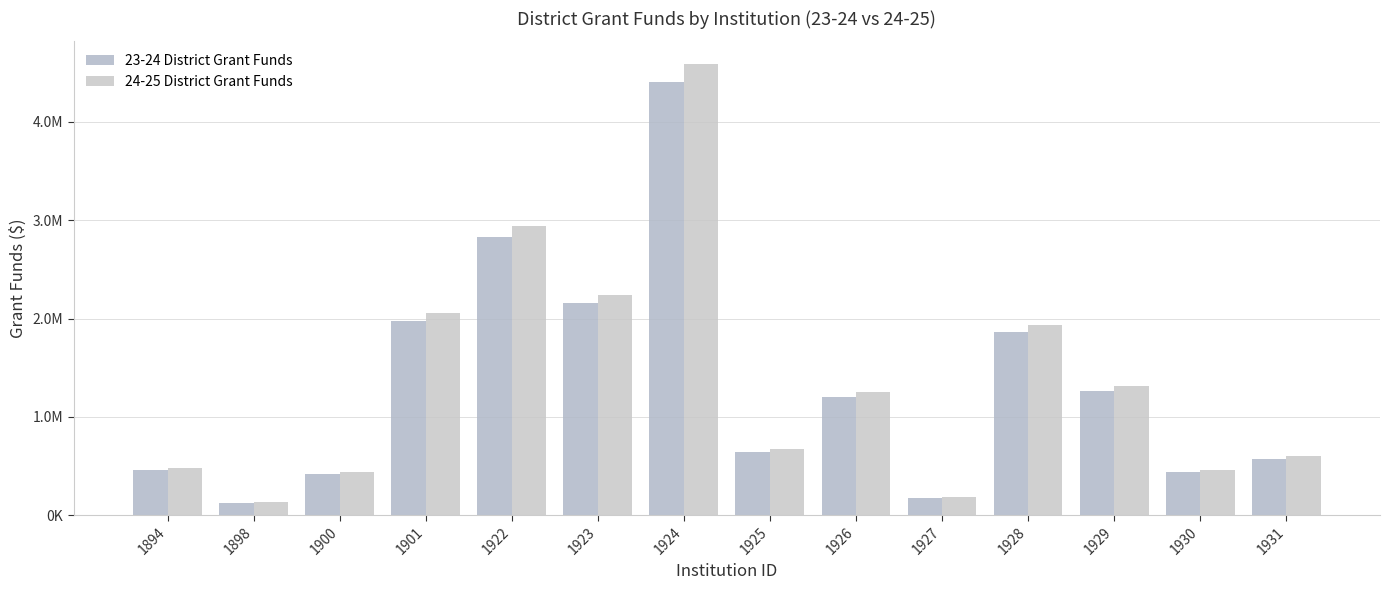

Which series has the largest total across all categories?

24-25 District Grant Funds